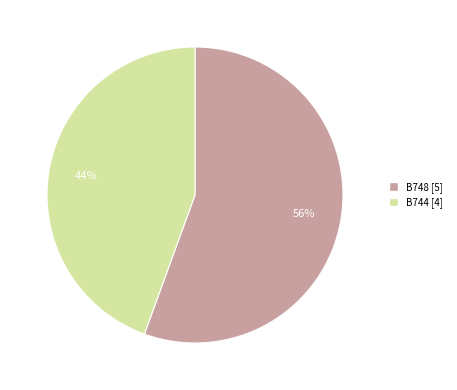

Is it true that B748 is 46% of the pie?

False